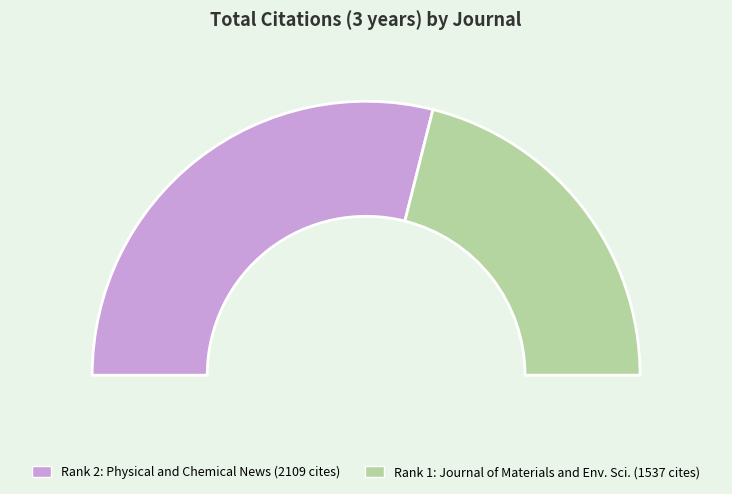

Between Journal of Materials and Environmental Science and Physical and Chemical News, which is larger?

Physical and Chemical News